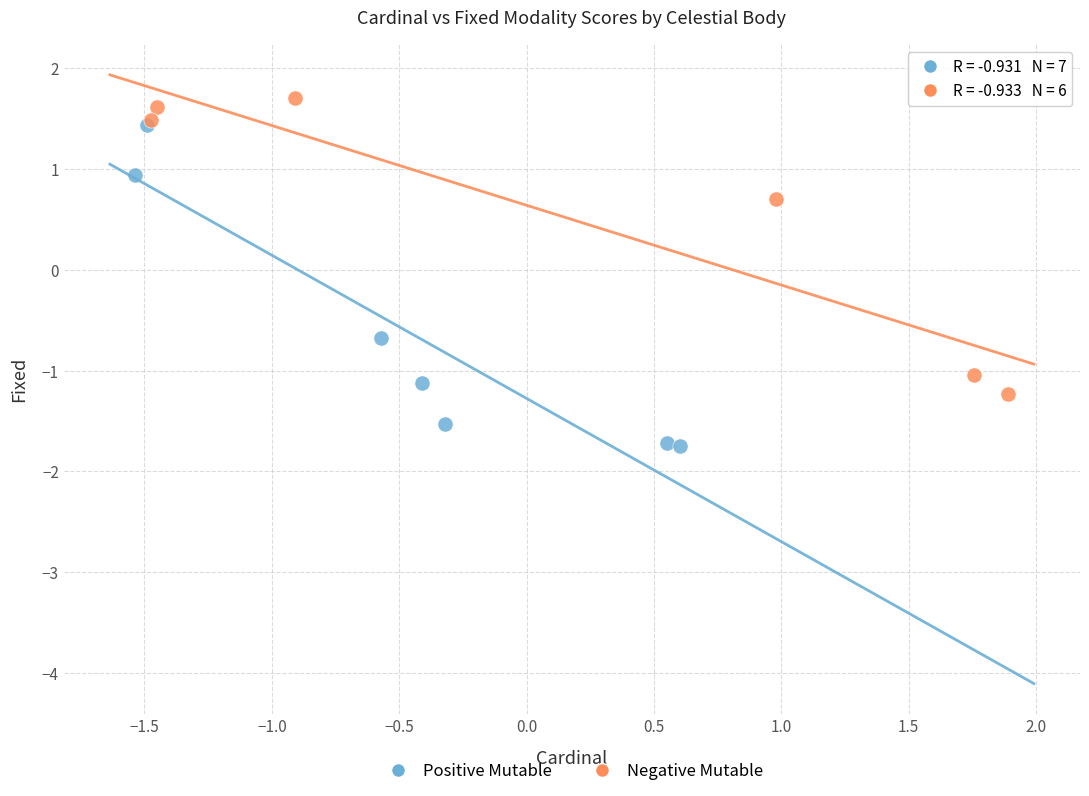

What are all the series names shown in the legend?

Positive Mutable, Negative Mutable